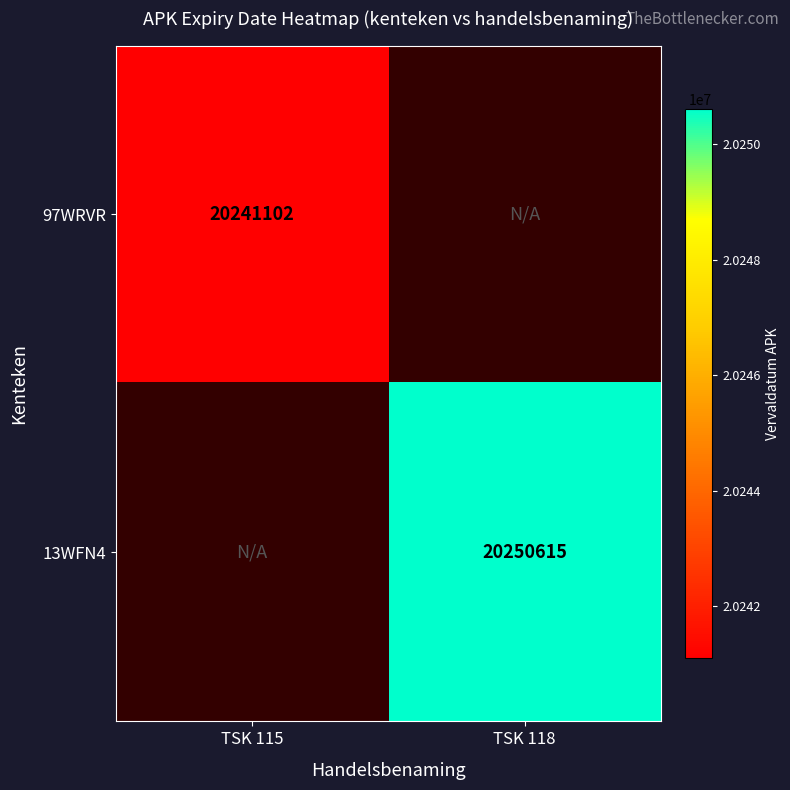

The value of 97WRVR at TSK 115 is 34321631.3. True or false?

False